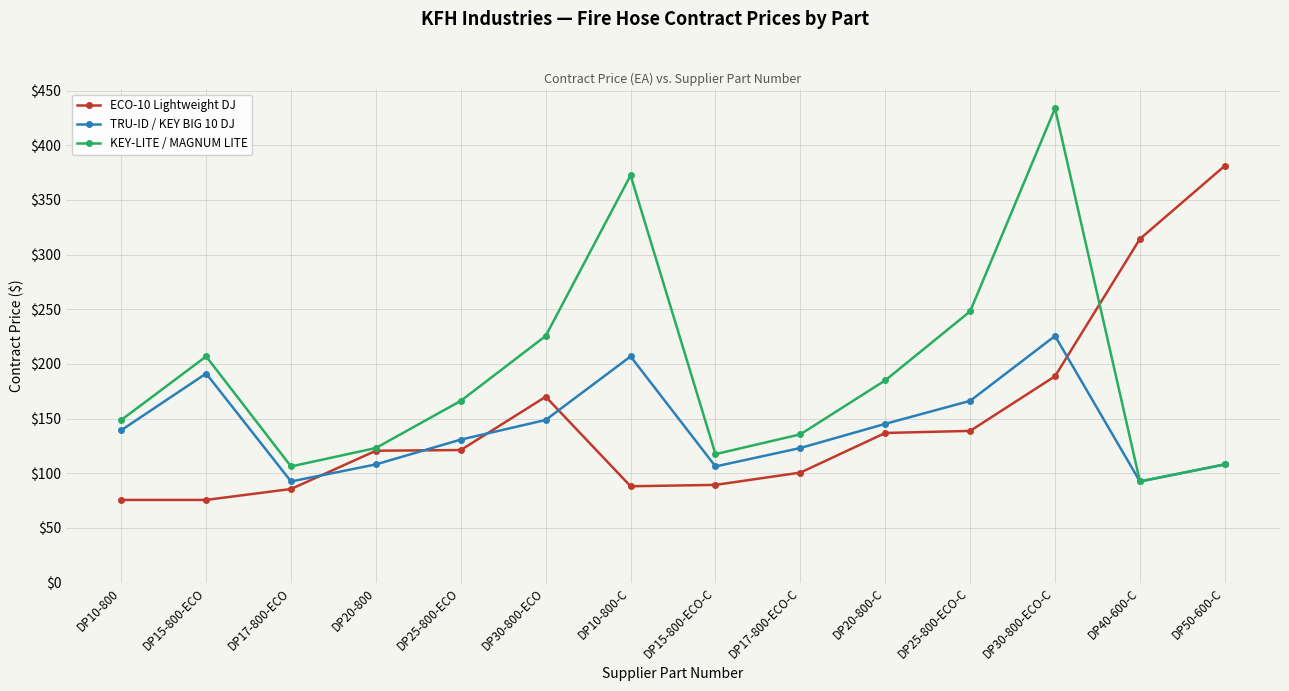

Which series has the largest total across all categories?

KEY-LITE / MAGNUM LITE